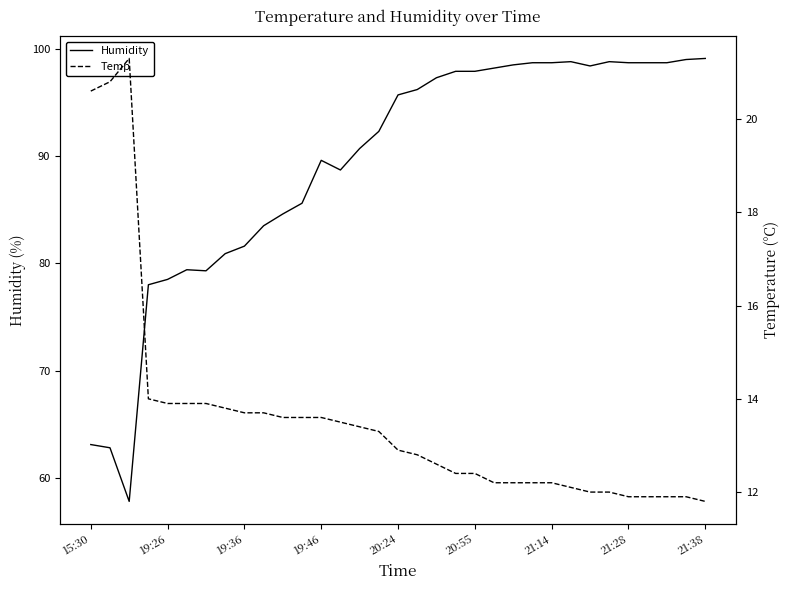

True or false: Humidity has a value of 53.3 at 21:28.

False